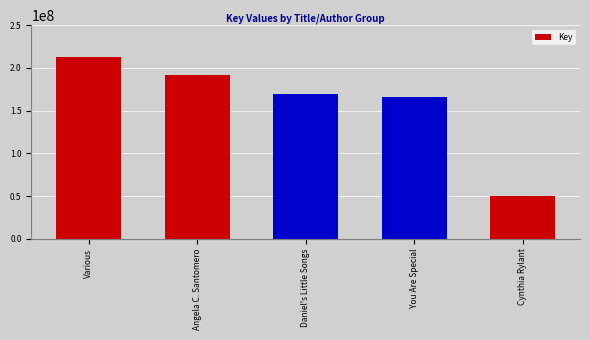

What is the value of the 1st bar from the left?

213080285